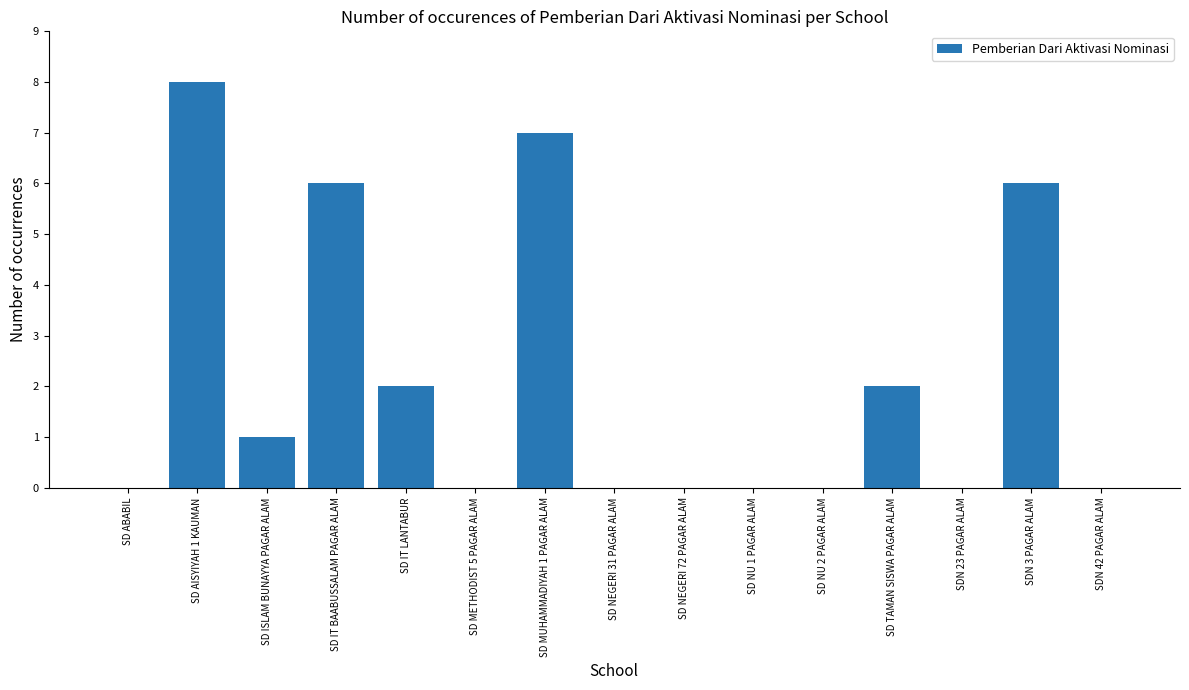

Does the chart contain stacked bars?

No